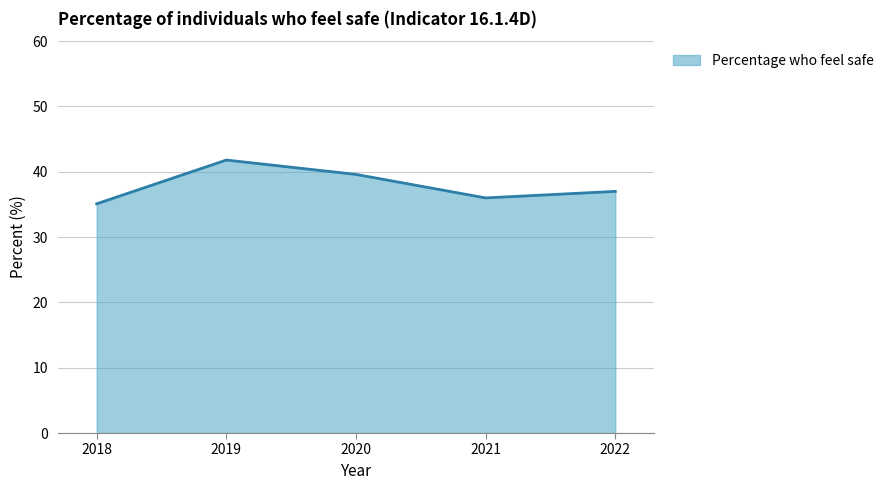

The value at 2019 is 41.8. True or false?

True